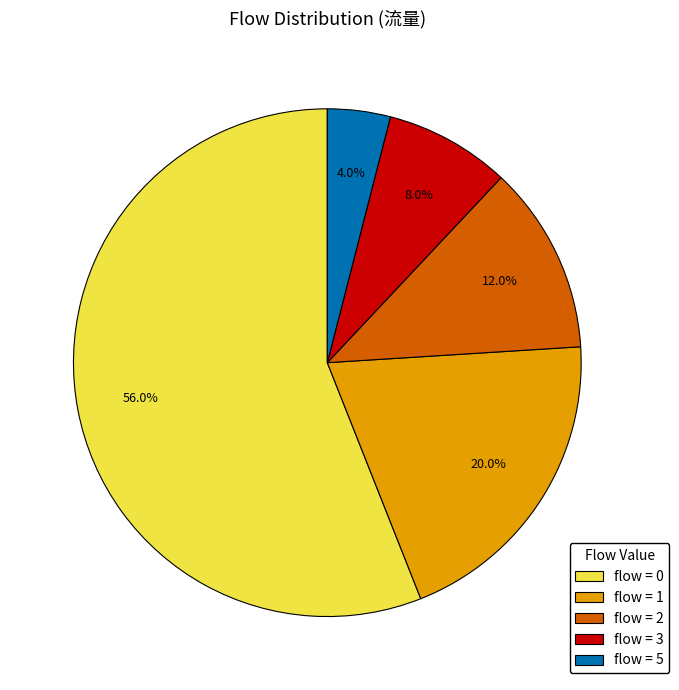

Is there any slice that represents more than half of the pie?

Yes